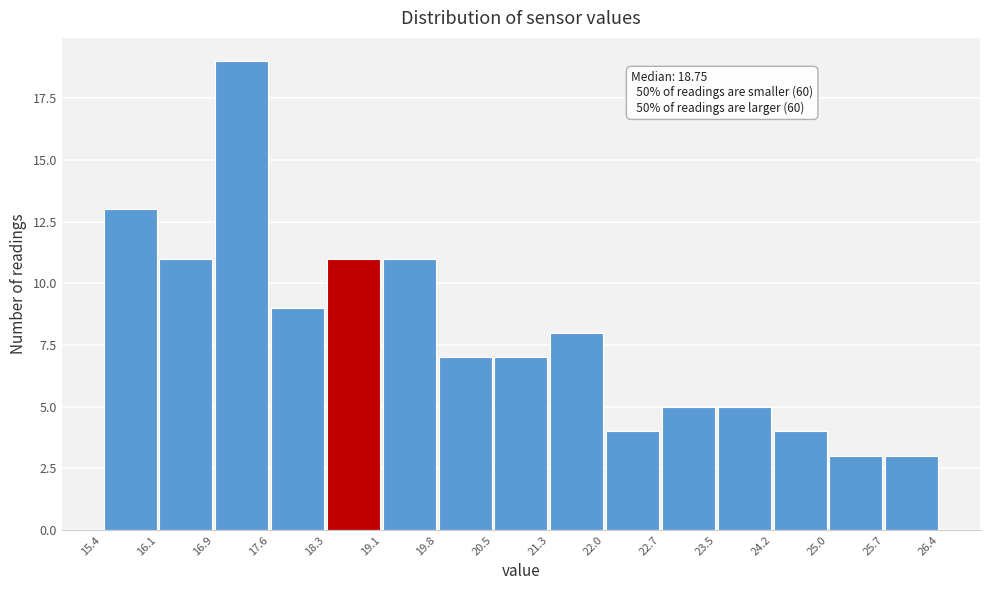

Which range on the x-axis has the tallest bar?

16.9 to 17.6